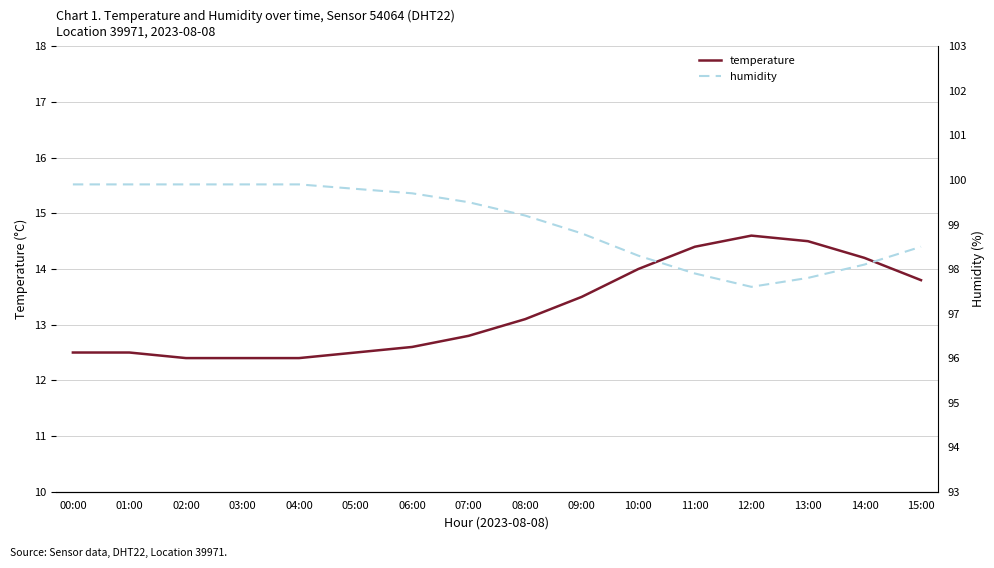

True or false: humidity has a value of 98.1 at 14:00.

True